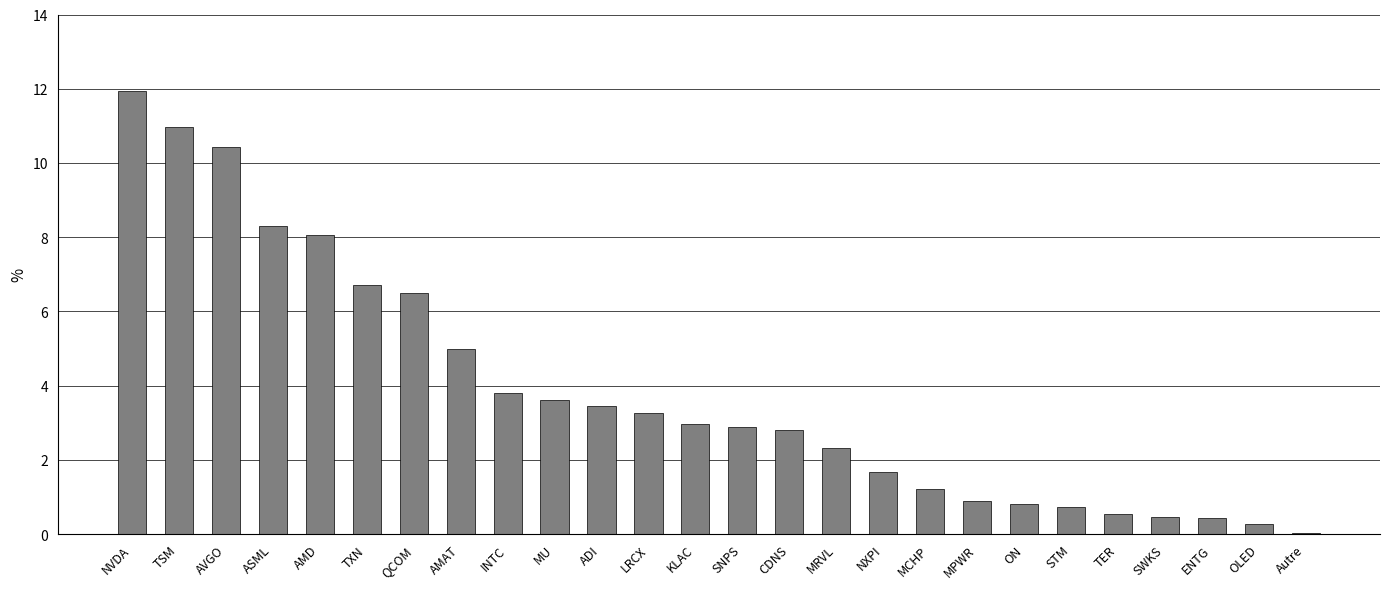

Which category has the highest value across all series?

NVDA